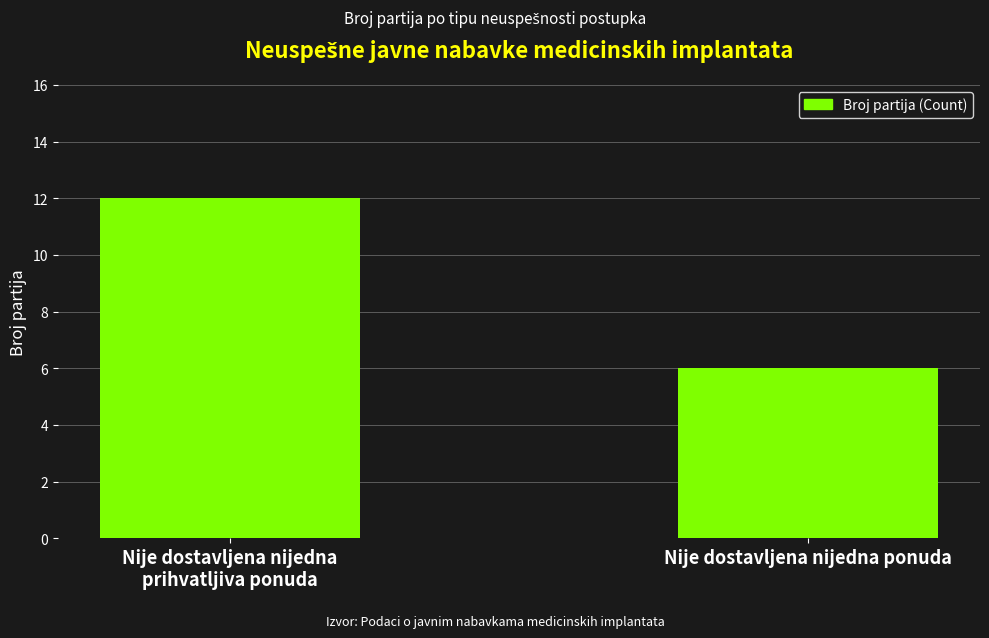

List the labels in order of value, largest first.

Nije dostavljena nijedna
prihvatljiva ponuda, Nije dostavljena nijedna ponuda